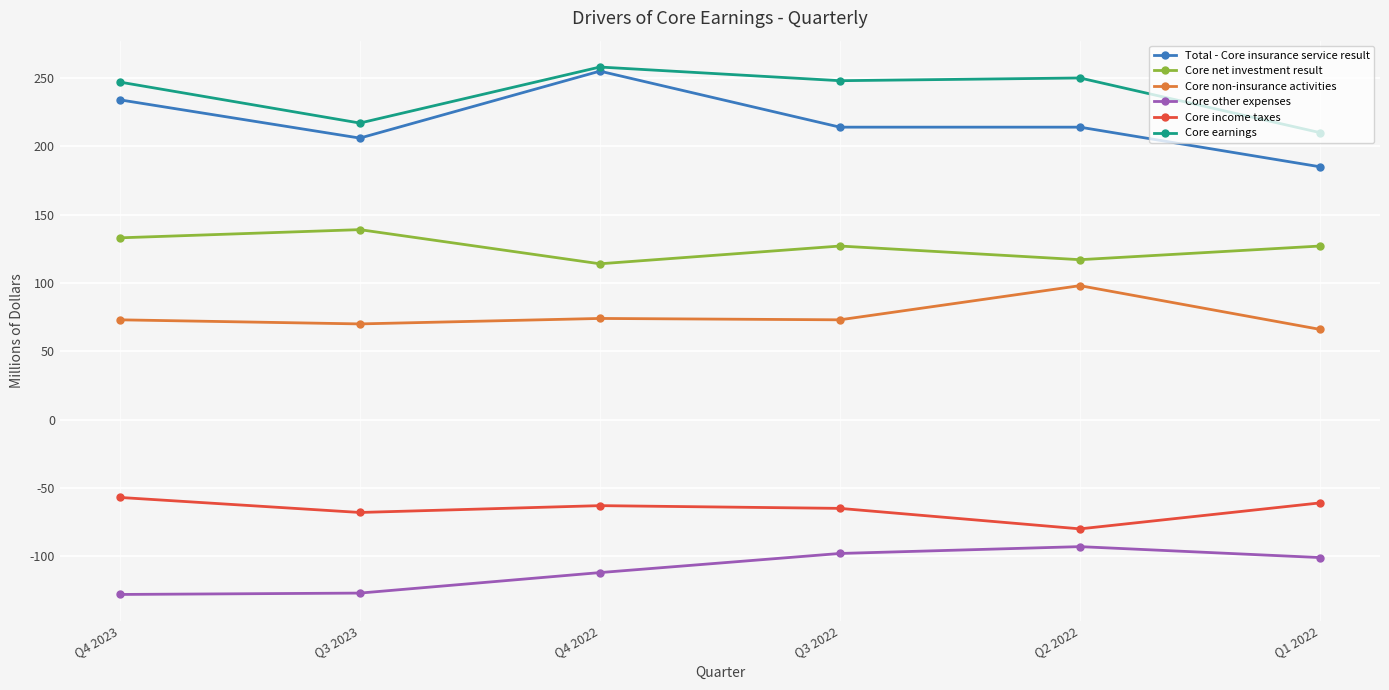

Does the chart have visible grid lines?

Yes